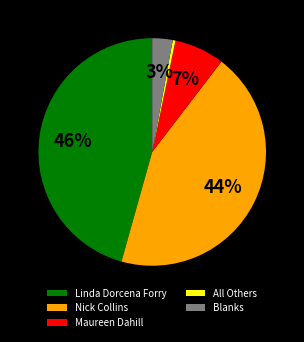

Is the sum of Blanks and Maureen Dahill greater than half?

No